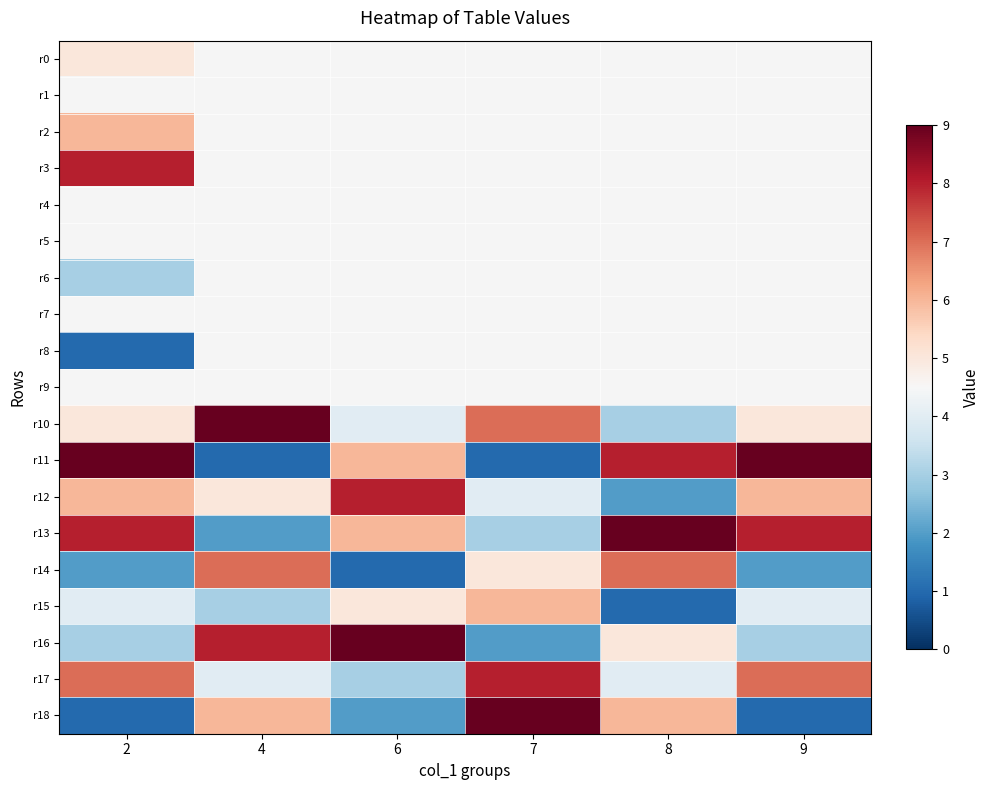

Rank the categories by r13 value from lowest to highest.

4, 7, 6, 2, 9, 8